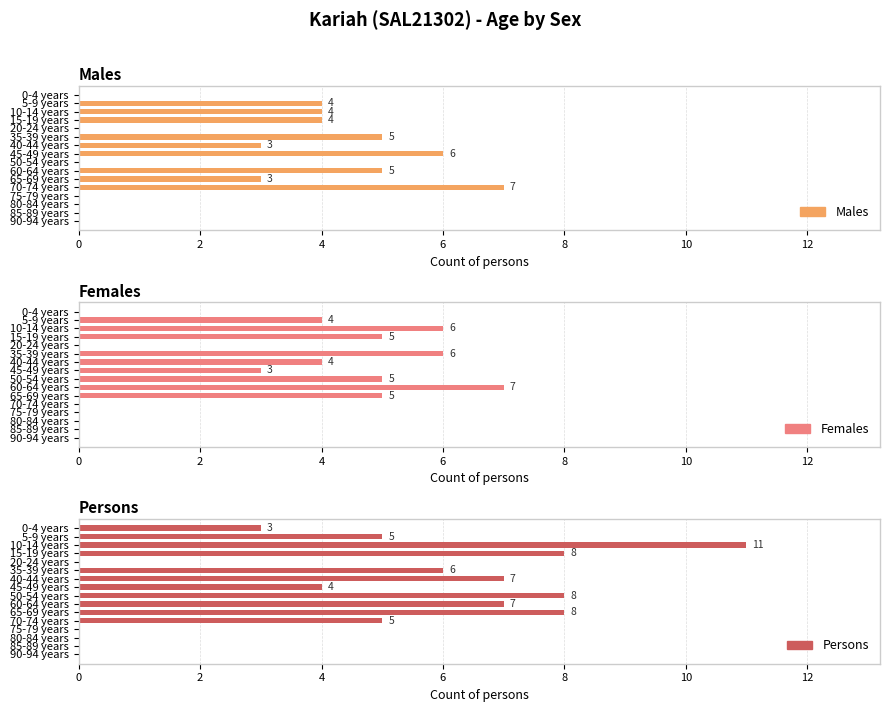

What is the label of the 9th bar from the left?

50-54 years